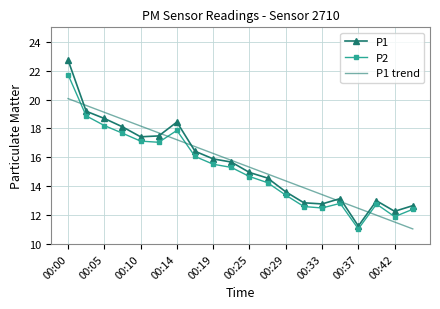

Which series has the largest range (max minus min)?

P1